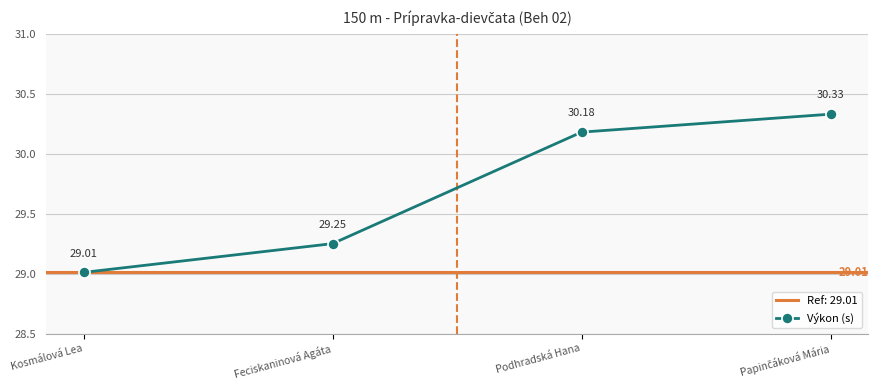

Does the chart have visible grid lines?

Yes